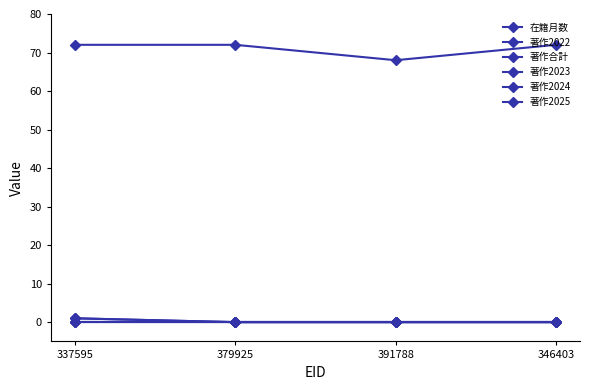

What is the total value across all series at 391788?

68